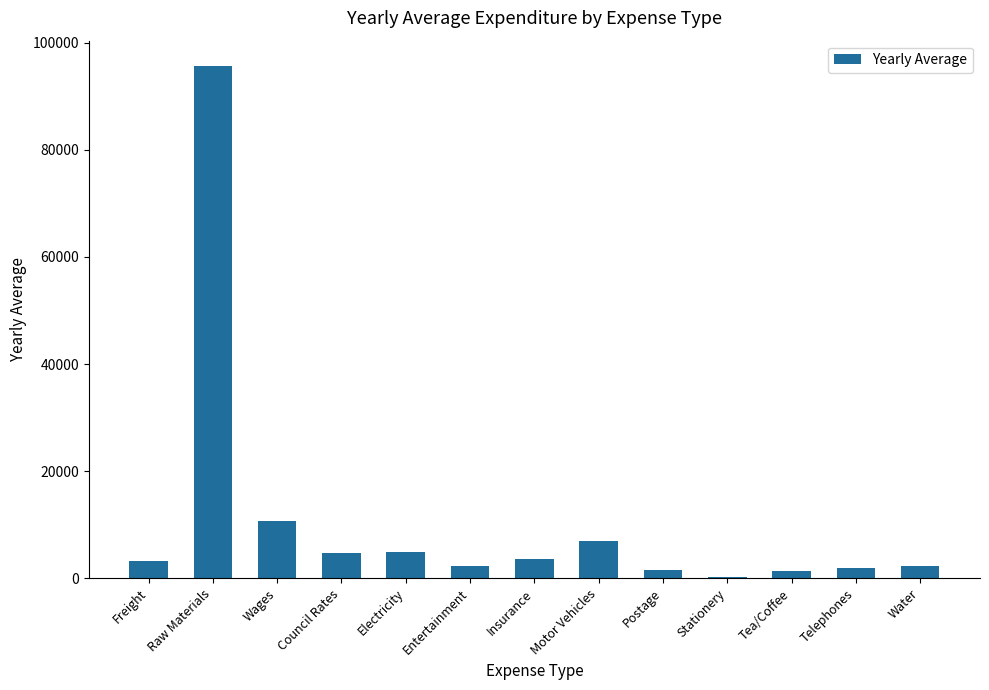

True or false: the data shows 2198.0 at Water.

True